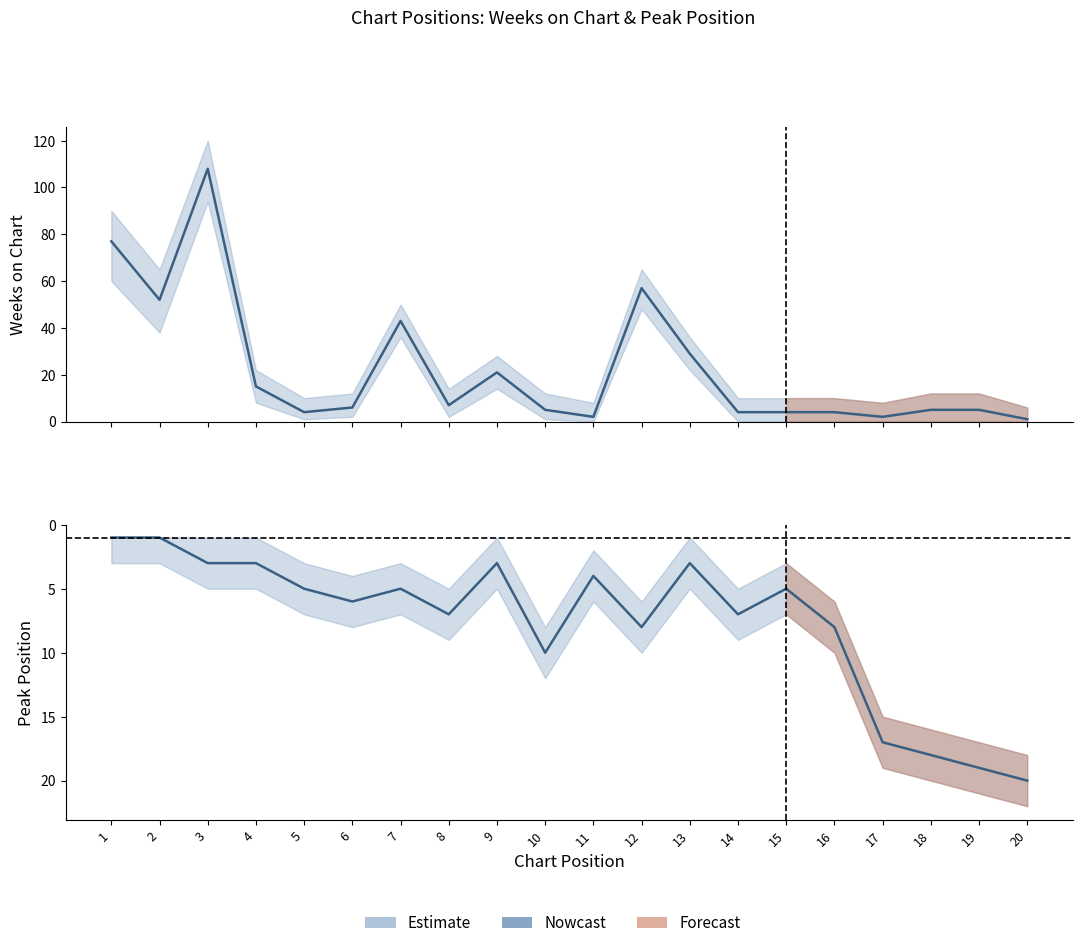

True or false: the data shows 3 at 3.

True